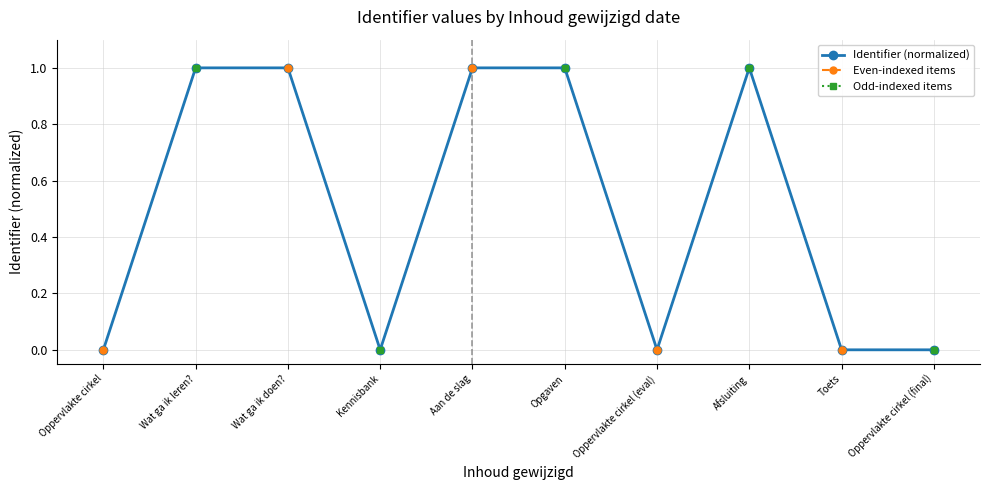

True or false: Odd-indexed items and Identifier (normalized) intersect in this chart.

False